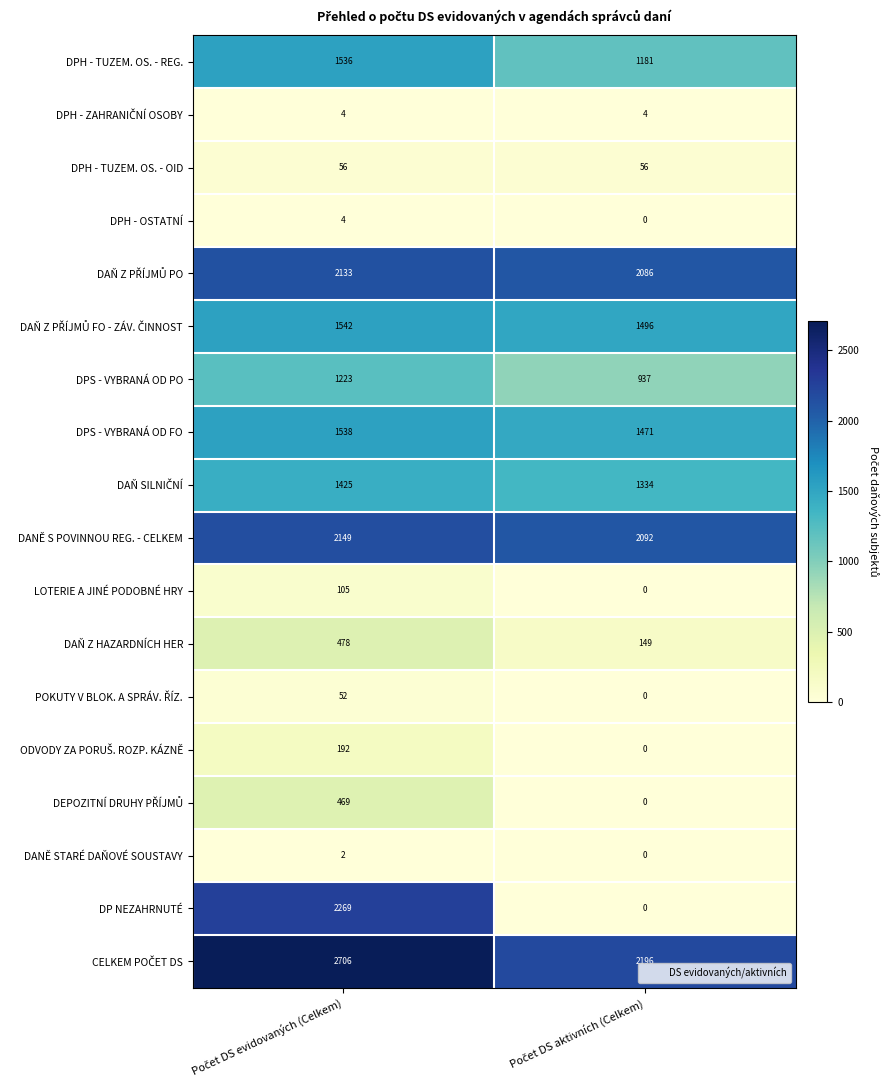

What is the sum of all DP NEZAHRNUTÉ values?

2269